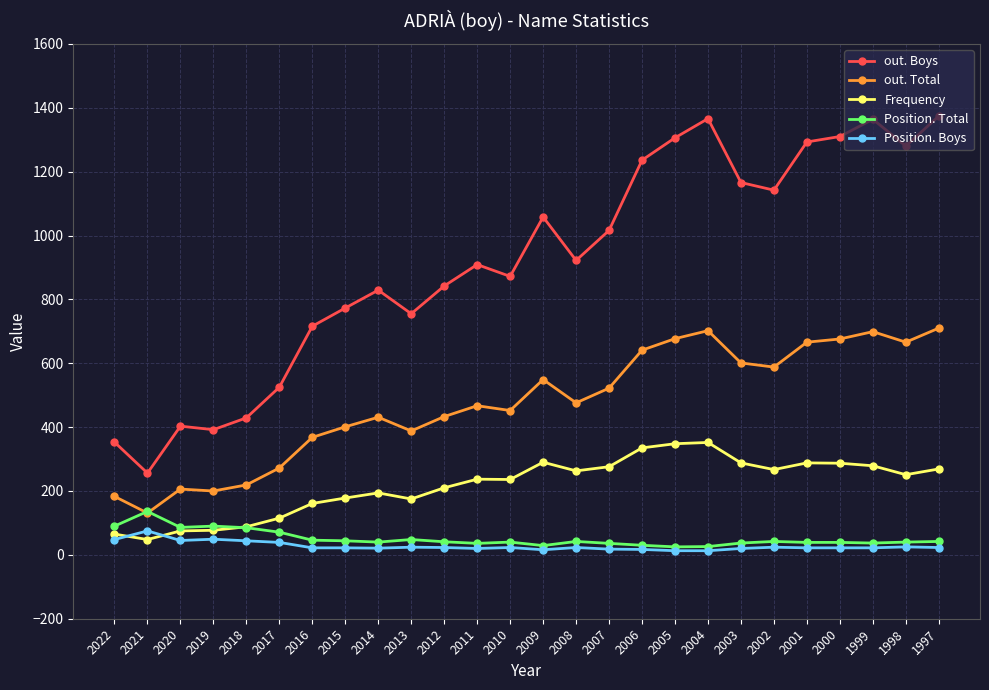

What is the maximum value shown in the chart?

1374